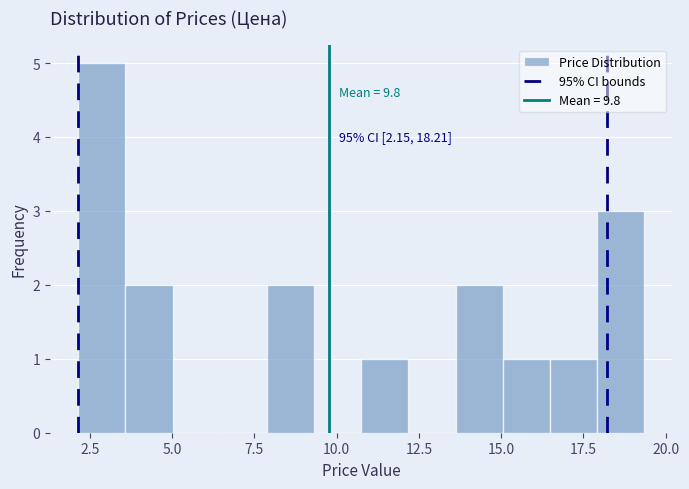

Read against the x-axis, roughly where is the centre of the tallest bar?

3.0